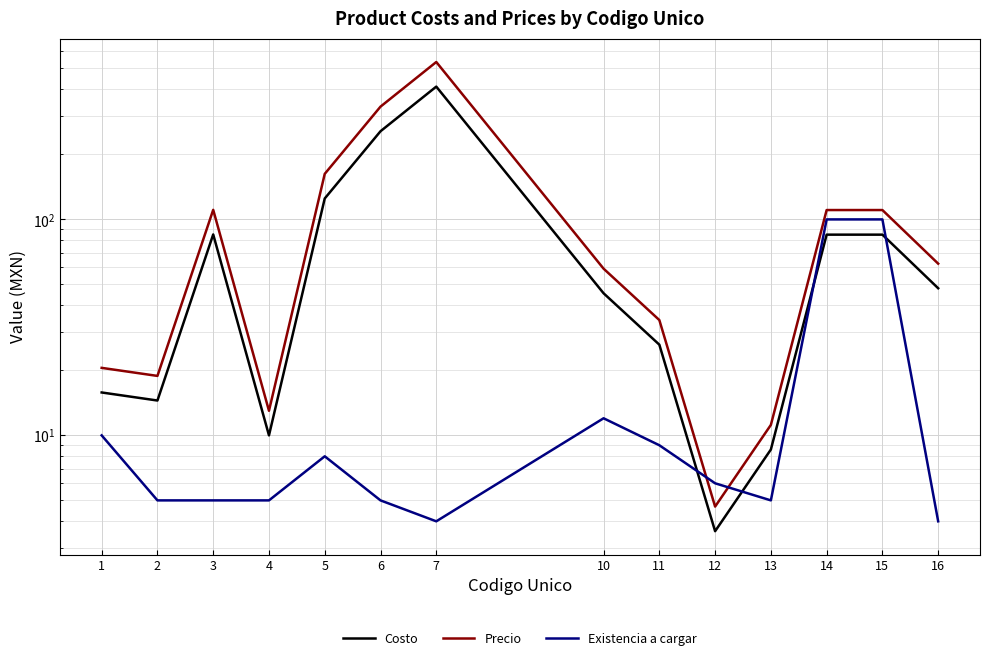

True or false: Costo and Precio cross at least once.

False